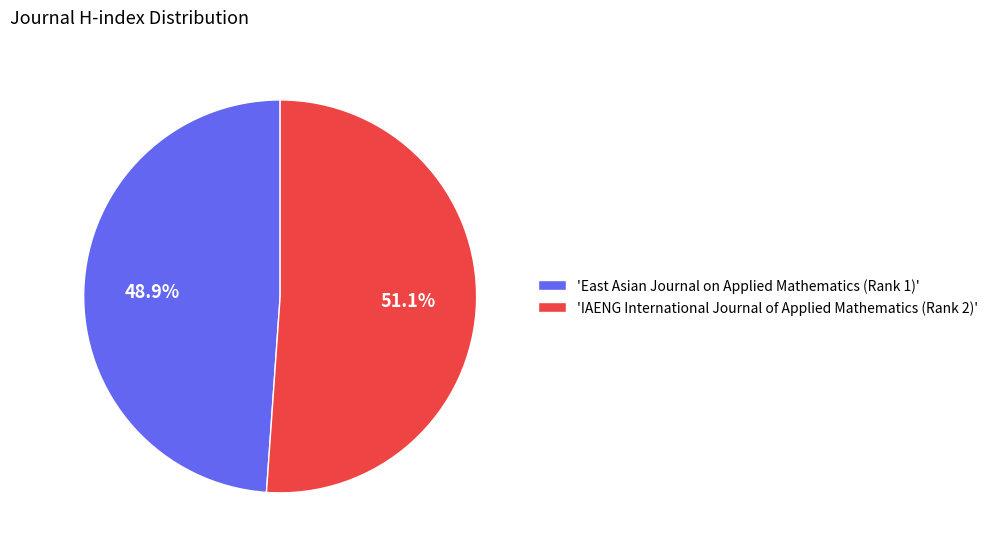

Is the sum of 'IAENG International Journal of Applied Mathematics (Rank 2)' and 'East Asian Journal on Applied Mathematics (Rank 1)' greater than half?

Yes